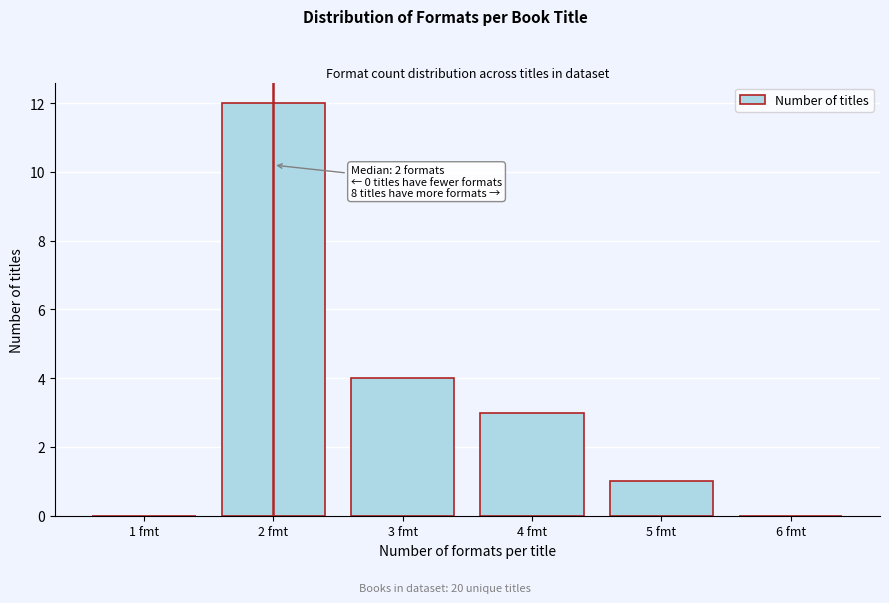

Over which range of the x-axis is the bar tallest?

1.5 to 2.5